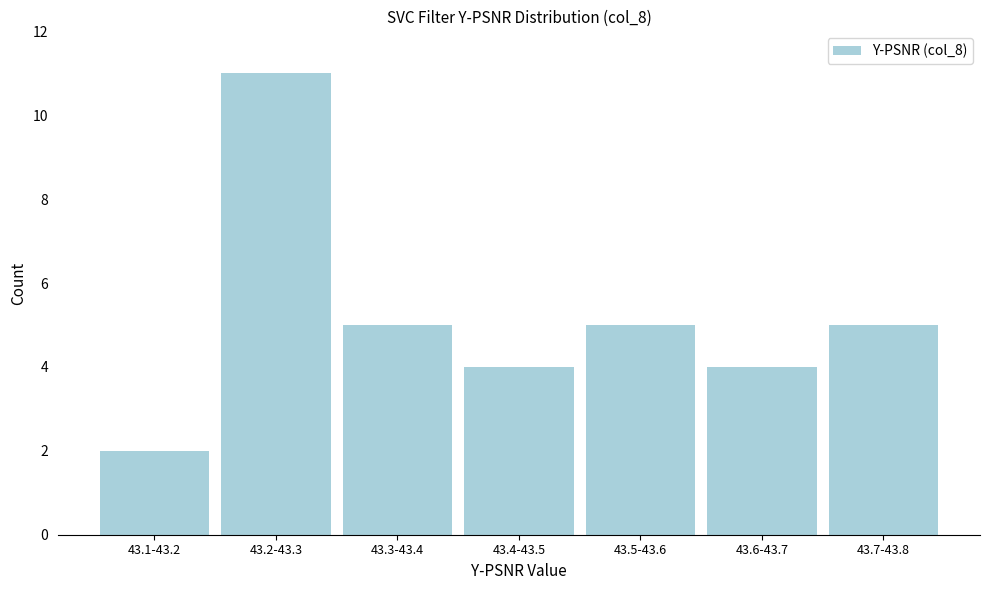

Reading right to left, what are all the values shown in this chart?

43.7-43.8=5	43.6-43.7=4	43.5-43.6=5	43.4-43.5=4	43.3-43.4=5	43.2-43.3=11	43.1-43.2=2